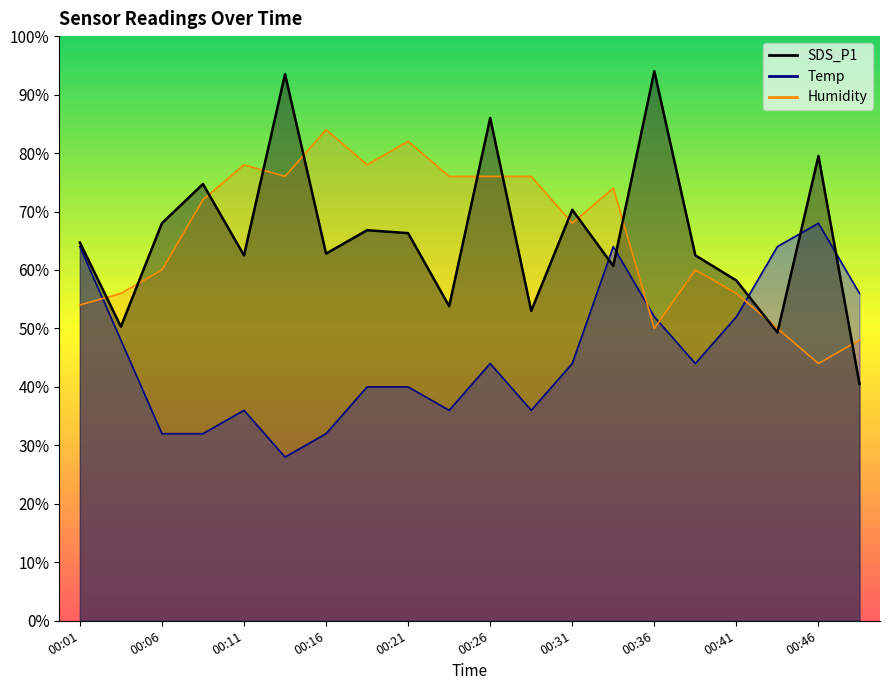

Where is Humidity nearest to the value 64?

00:06